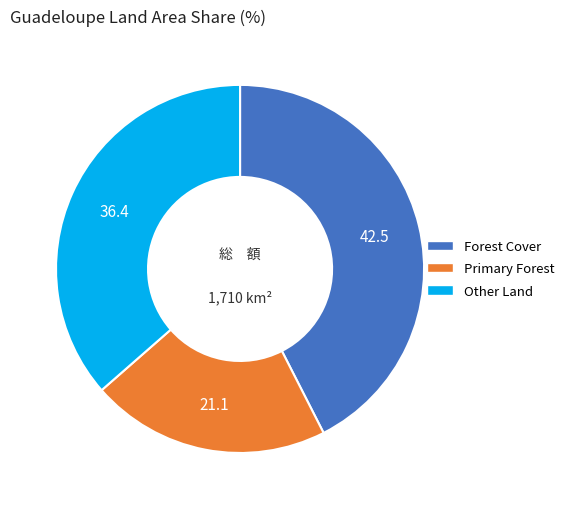

Rank the categories by value from lowest to highest.

Primary Forest, Other Land, Forest Cover